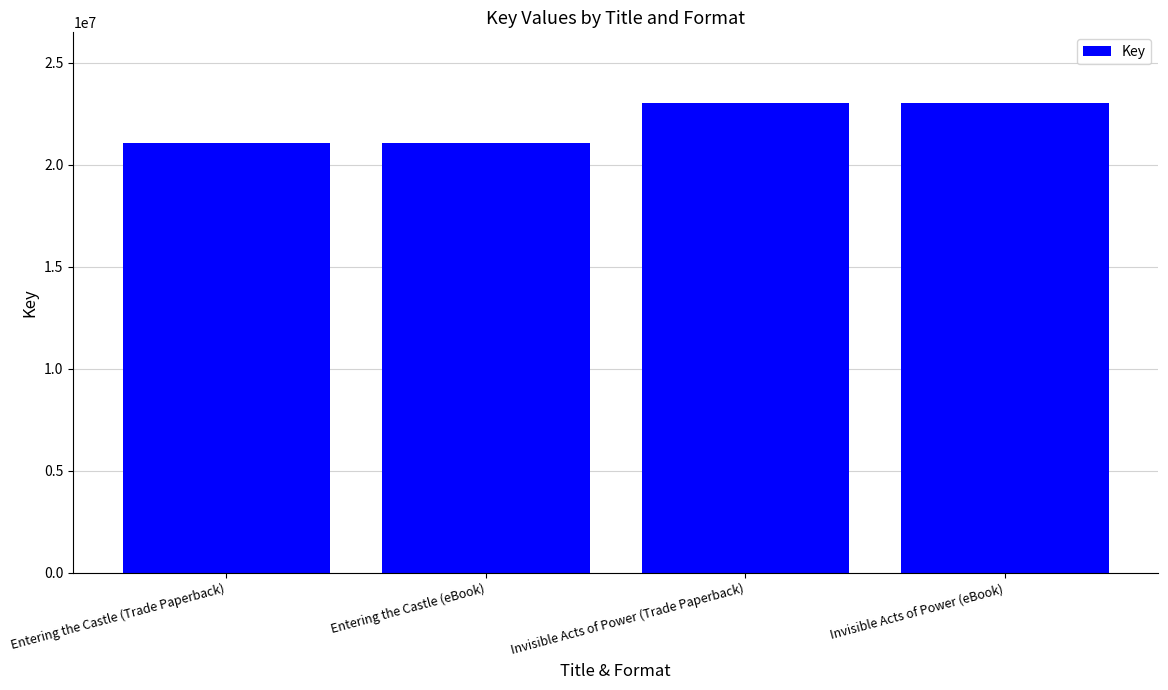

What is the label of the 4th bar from the right?

Entering the Castle (Trade Paperback)